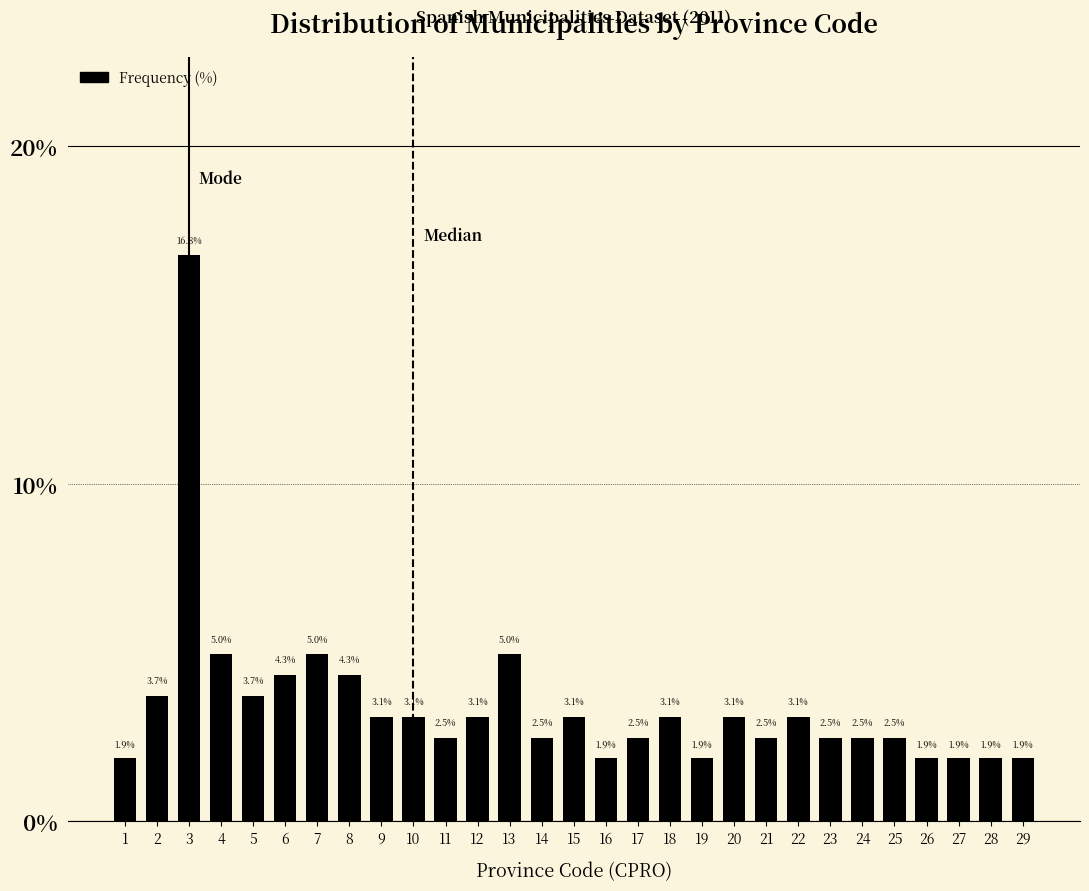

Reading left to right, extract all data points from this chart.

1=1.9	2=3.7	3=16.8	4=5.0	5=3.7	6=4.3	7=5.0	8=4.3	9=3.1	10=3.1	11=2.5	12=3.1	13=5.0	14=2.5	15=3.1	16=1.9	17=2.5	18=3.1	19=1.9	20=3.1	21=2.5	22=3.1	23=2.5	24=2.5	25=2.5	26=1.9	27=1.9	28=1.9	29=1.9